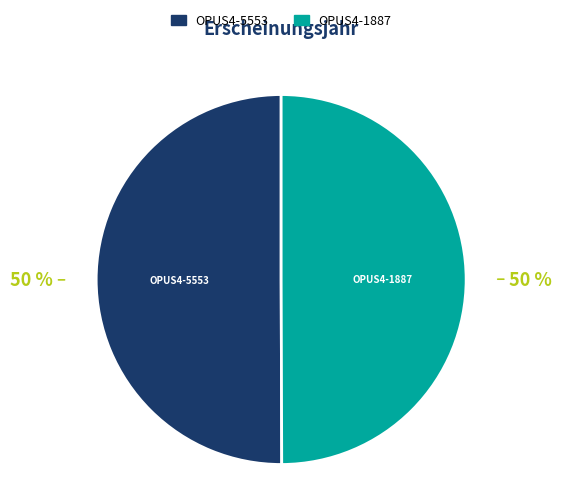

To the nearest percent, what is the combined percentage of OPUS4-5553 and OPUS4-1887?

100%